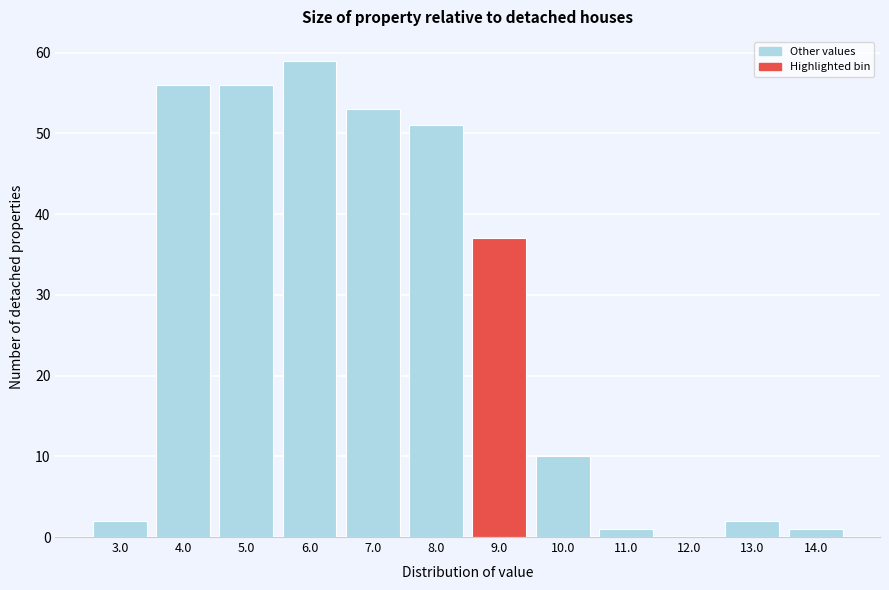

Reading left to right, what are all the values shown in this chart?

3.0=2	4.0=56	5.0=56	6.0=59	7.0=53	8.0=51	9.0=37	10.0=10	11.0=1	12.0=0	13.0=2	14.0=1